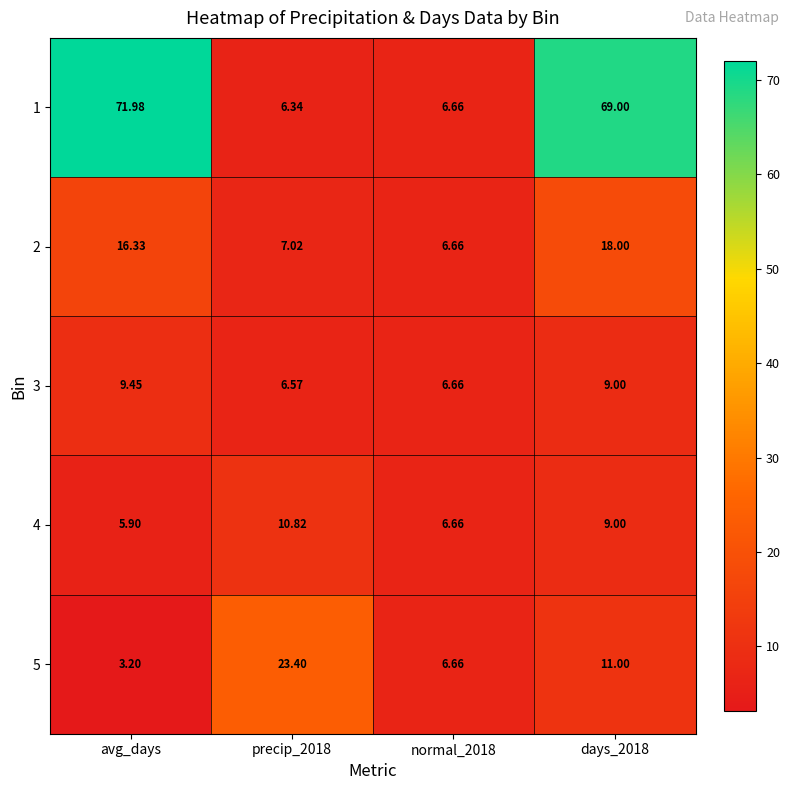

Is the value of 1 at precip_2018 greater than the value of 4 at avg_days?

Yes